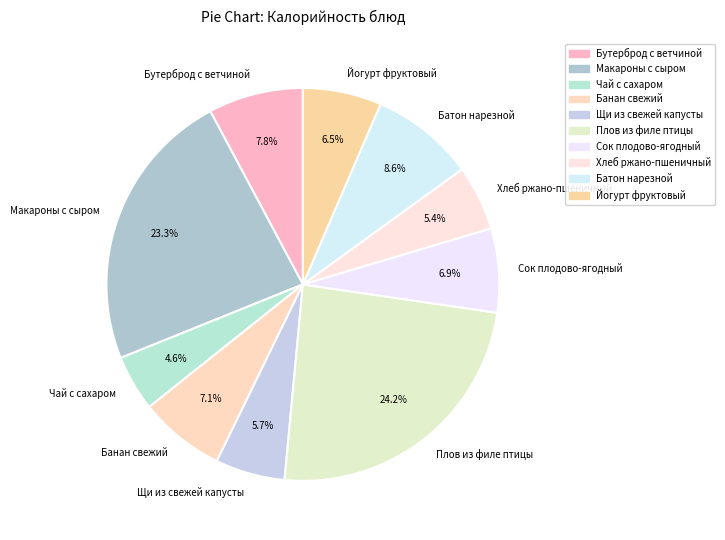

Does any single category account for the majority?

No